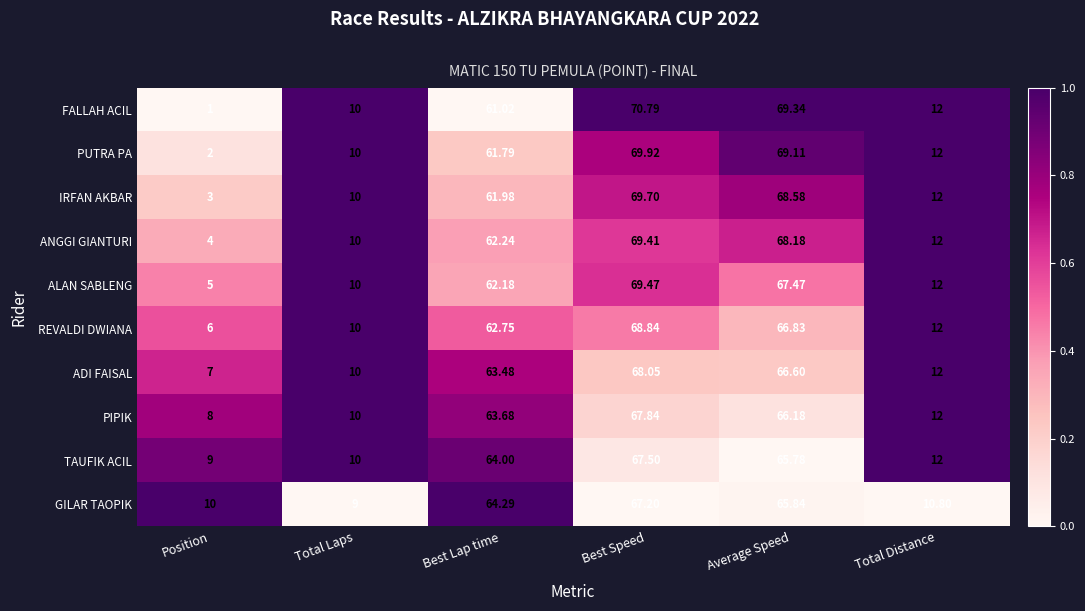

Rank the categories by ADI FAISAL value from lowest to highest.

Position, Total Laps, Total Distance, Best Lap time, Average Speed, Best Speed